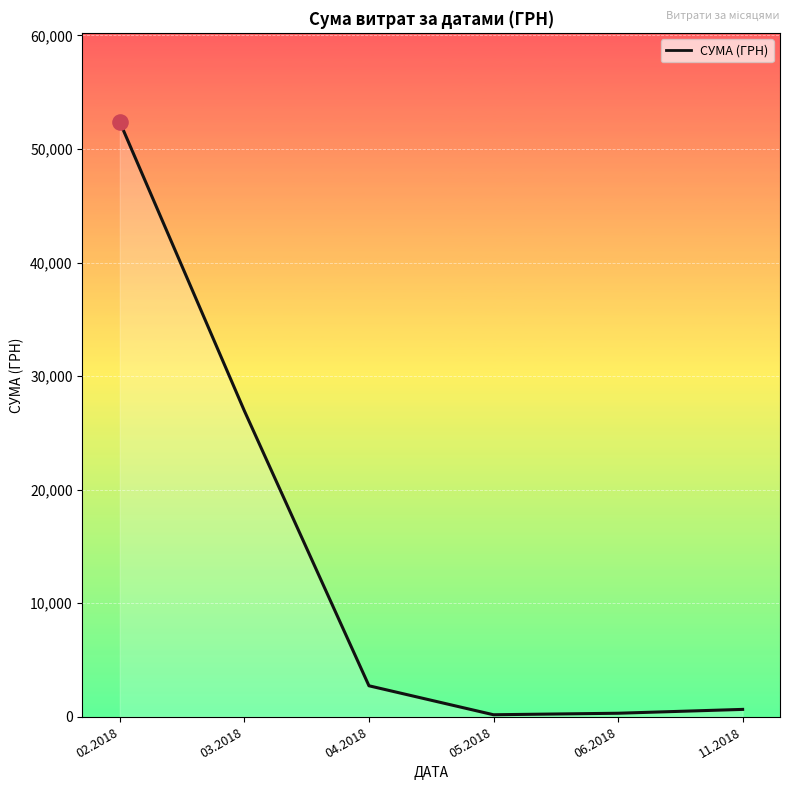

What is the change in value from 02.2018 to 06.2018?

-52064.9